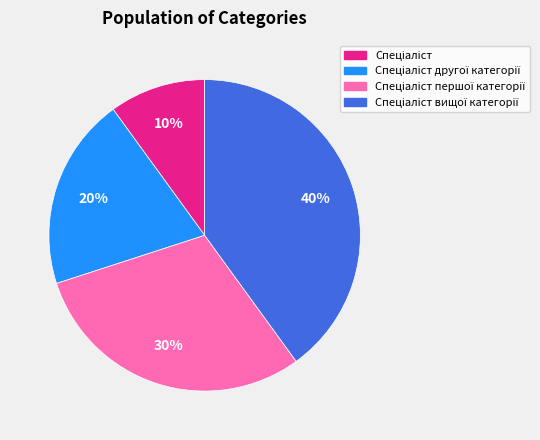

To the nearest percent, what is the difference between the largest and smallest slice percentages?

30%